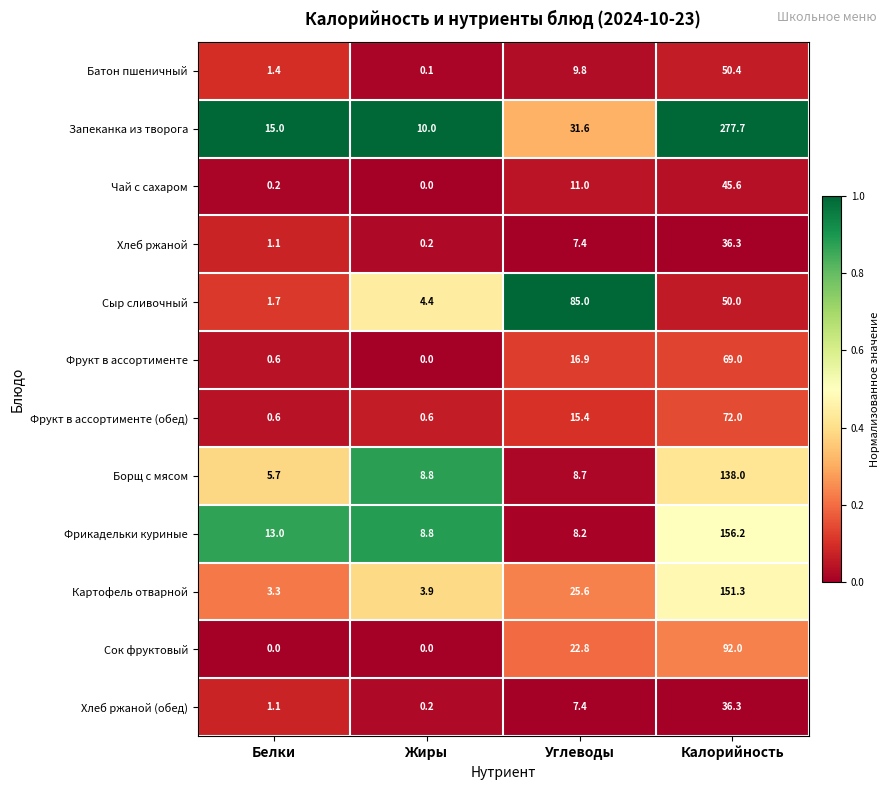

List the labels in order of Картофель отварной value, smallest first.

Белки, Жиры, Углеводы, Калорийность